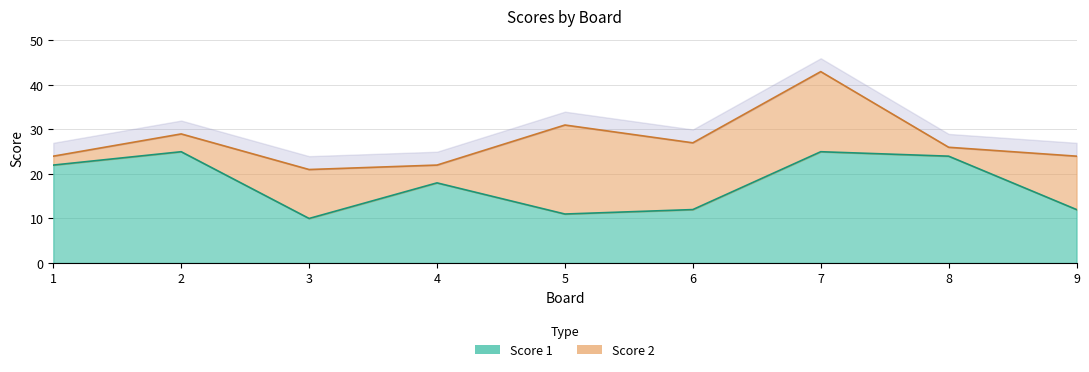

Does the chart have visible grid lines?

Yes